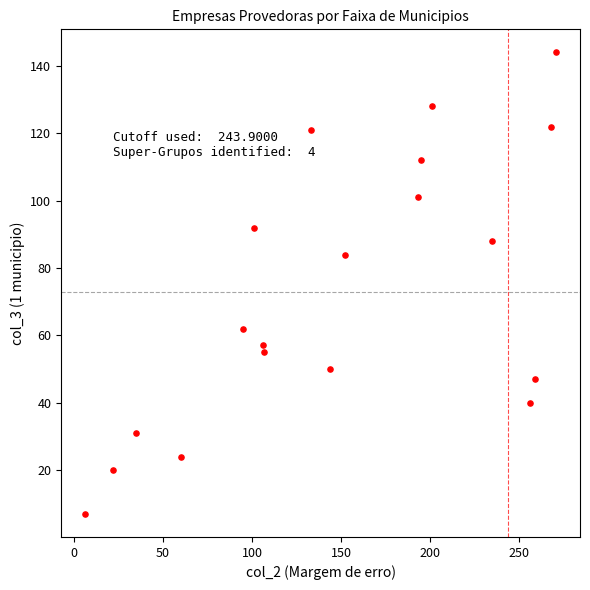

What Y value in the scatter plot is closest to 75?

84